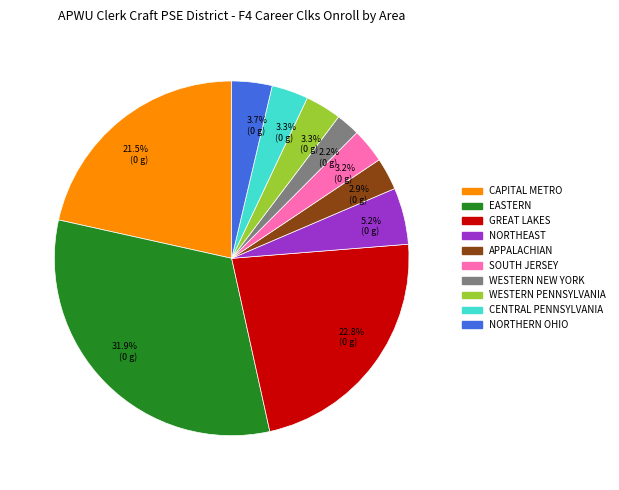

Does any single category account for the majority?

No